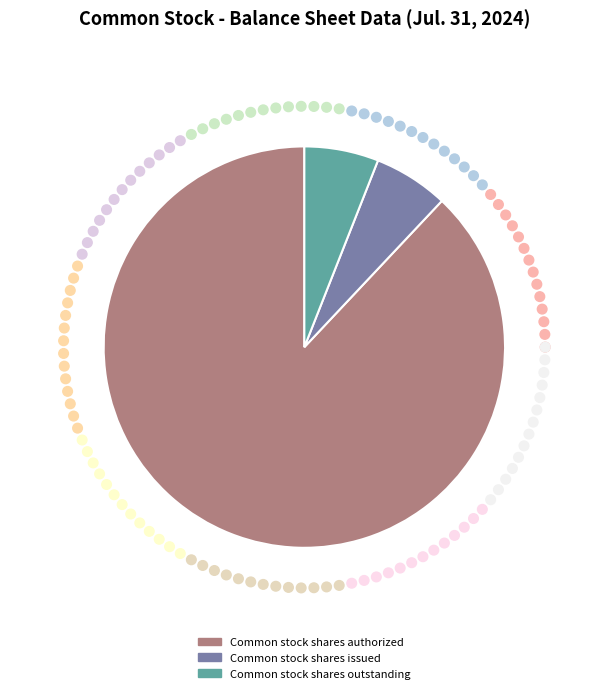

What is the ratio of the value at Common stock shares outstanding to the value at Common stock shares authorized?

0.1